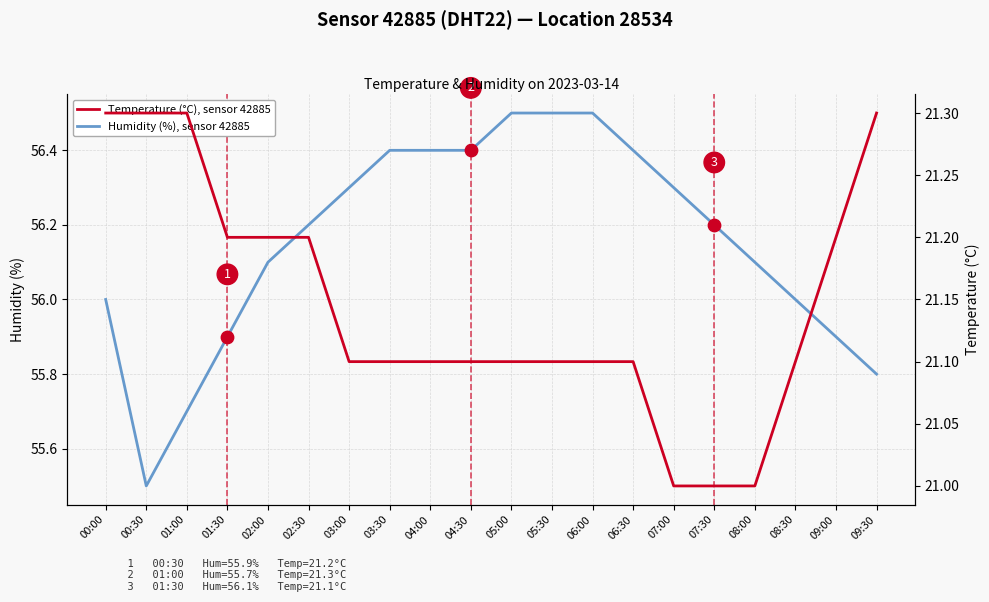

Which series has the largest total across all categories?

Humidity (%), sensor 42885